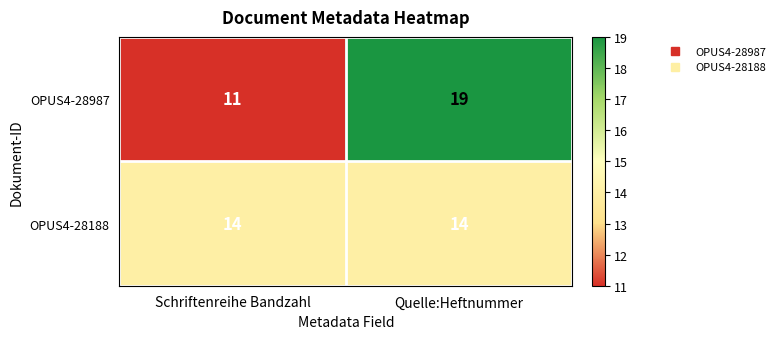

Reading right to left, transcribe all the data shown in this chart.

OPUS4-28987: Quelle:Heftnummer=19	Schriftenreihe Bandzahl=11
OPUS4-28188: Quelle:Heftnummer=14	Schriftenreihe Bandzahl=14